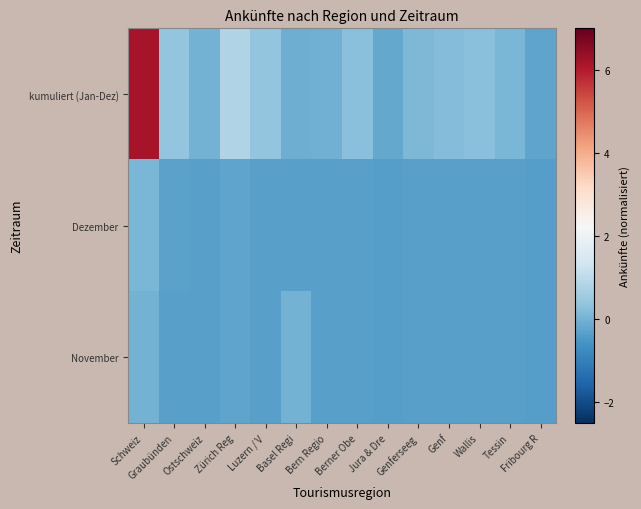

Which series has the largest total across all categories?

kumuliert (Jan-Dez)